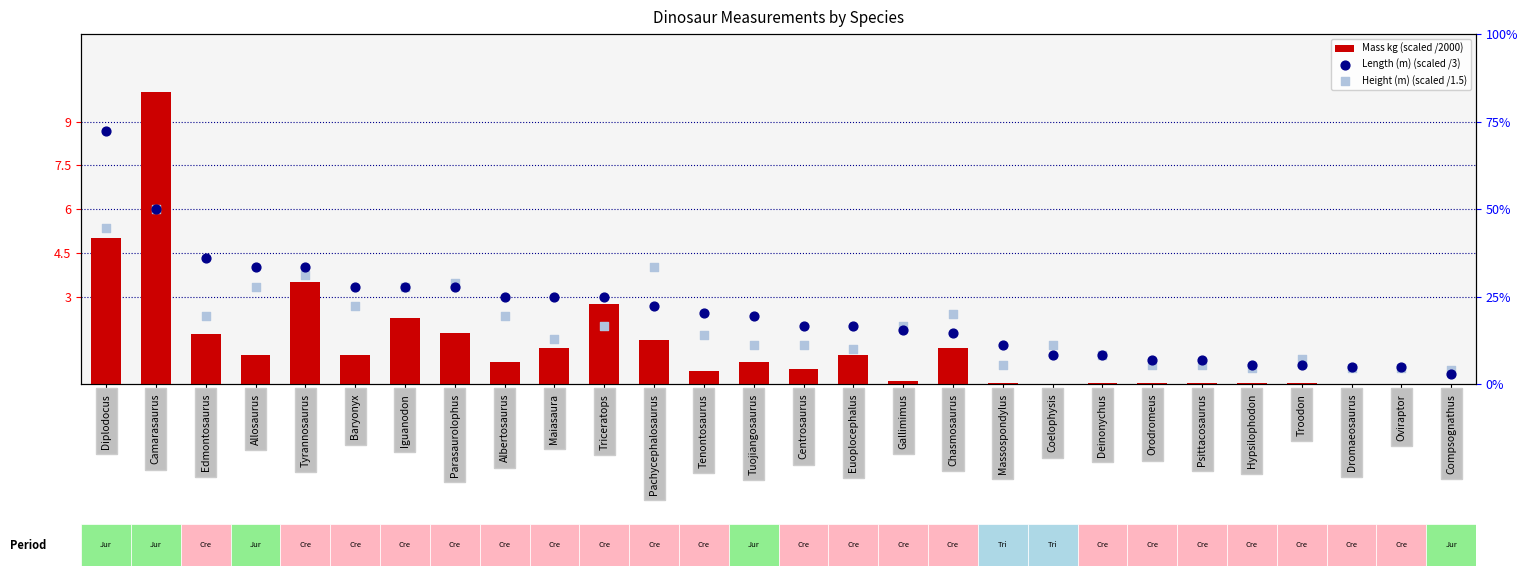

Which series contains the lowest Y value?

Mass kg (scaled /2000)